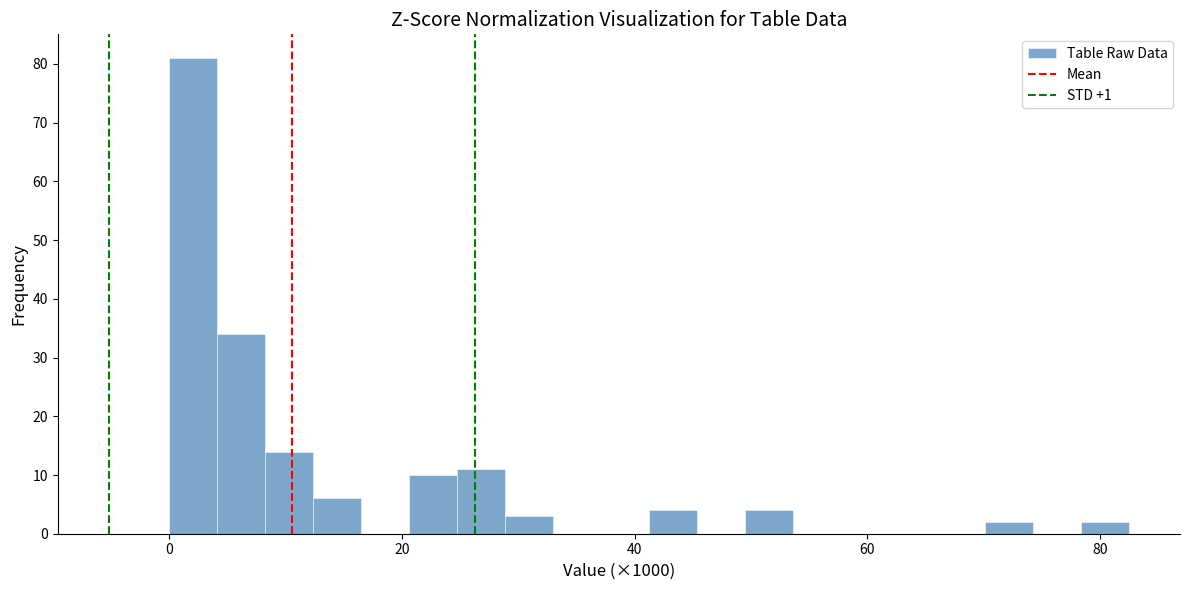

Around what value on the x-axis is the tallest bar? Give the approximate position of its centre, as read against the axis.

2